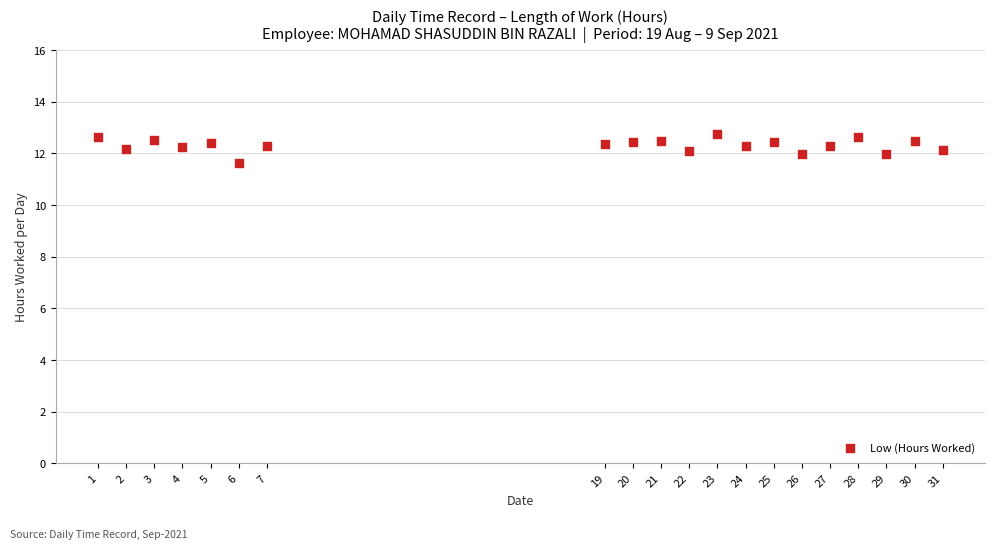

What is the range of X values (max minus min)?

30.0